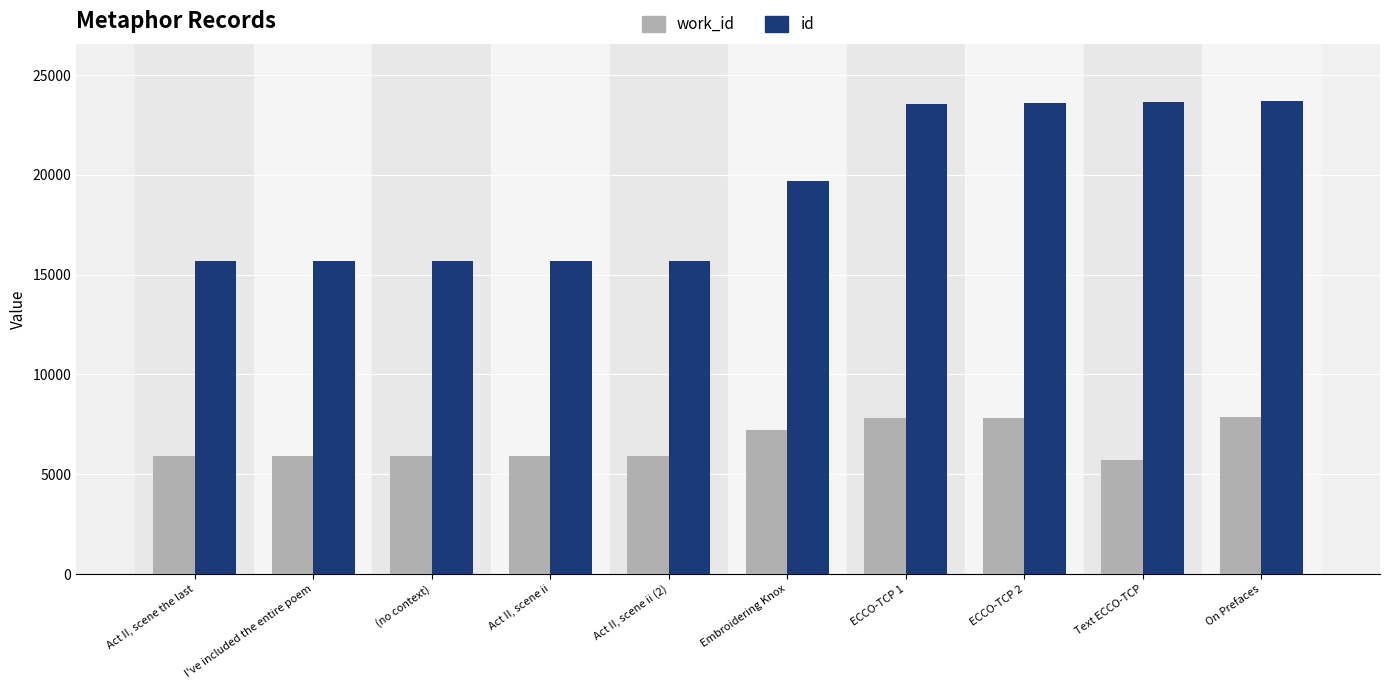

What is the minimum value shown in the chart?

5712